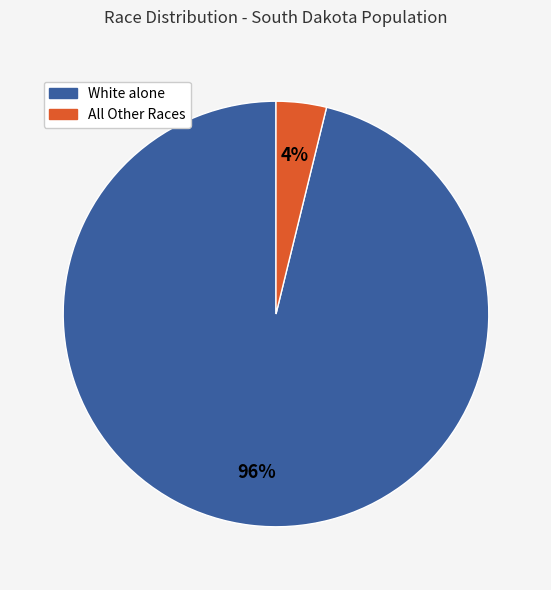

How many slices are in this pie chart?

2